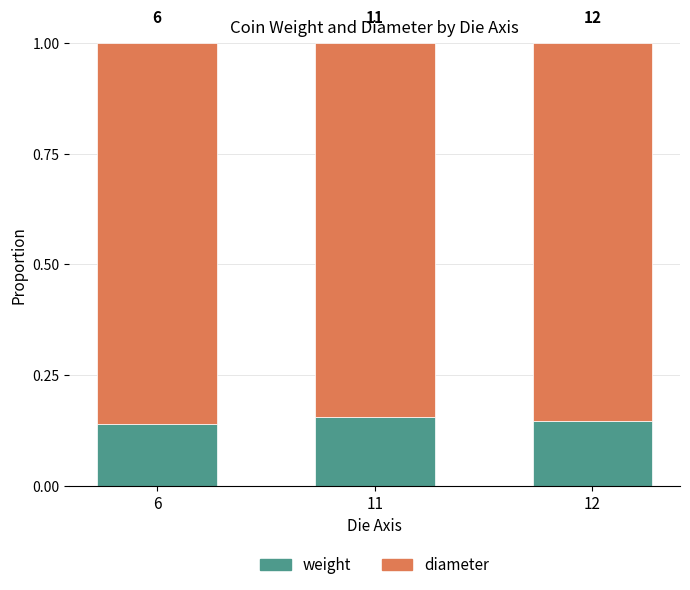

Are the bars grouped side by side (vs. stacked)?

No